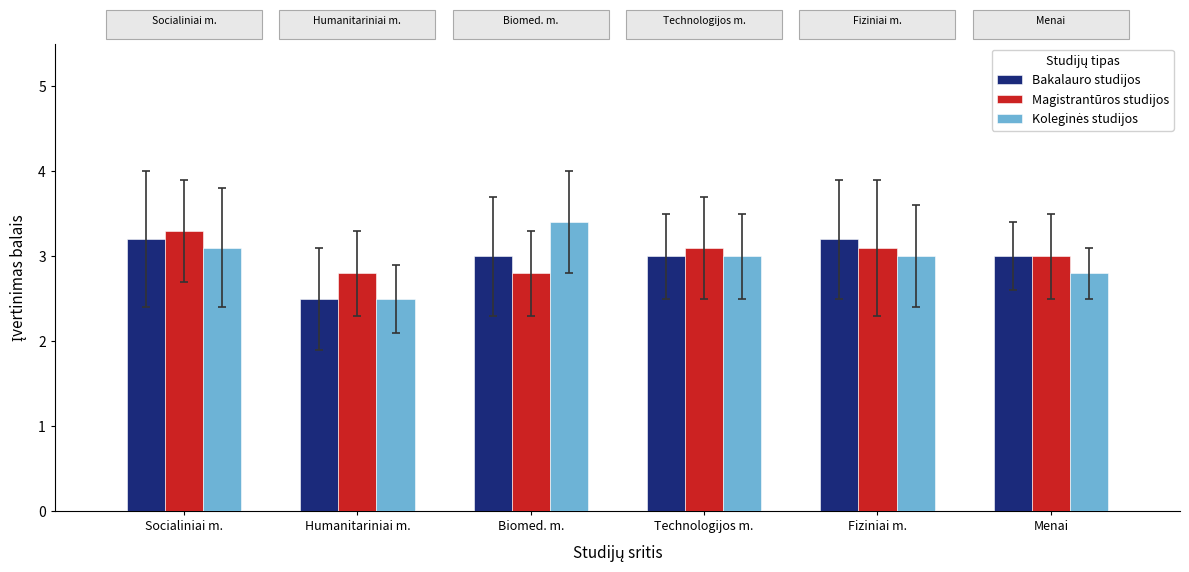

What is the label of the 3rd bar from the right?

Technologijos m.